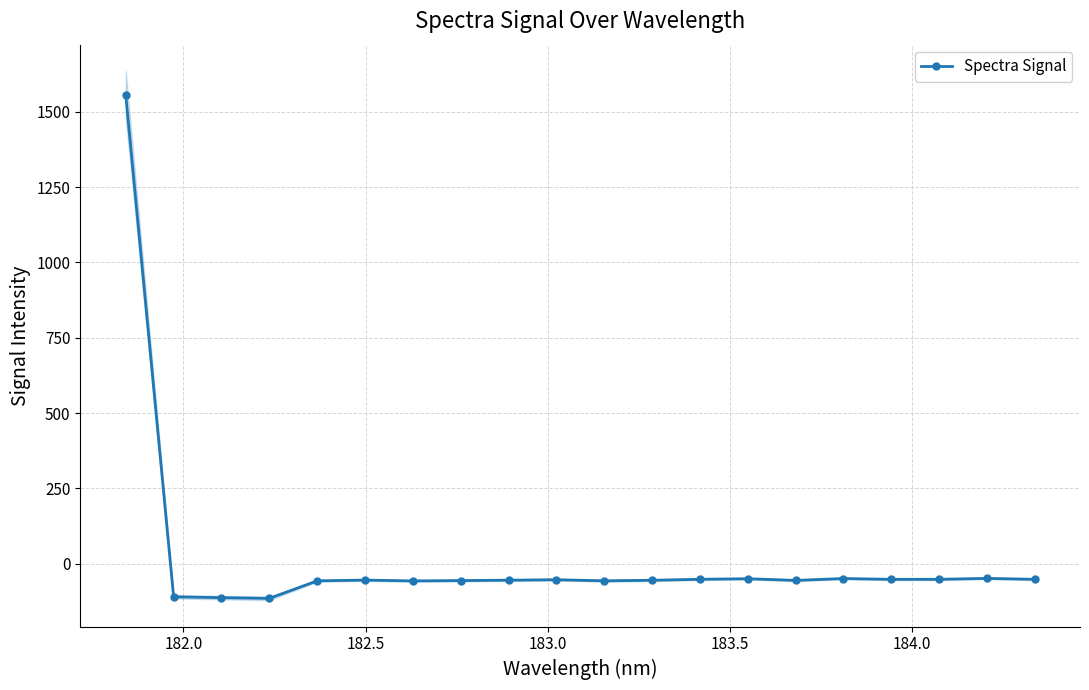

What is the value of the Spectra Signal point at the 2nd from the left?

-110.0